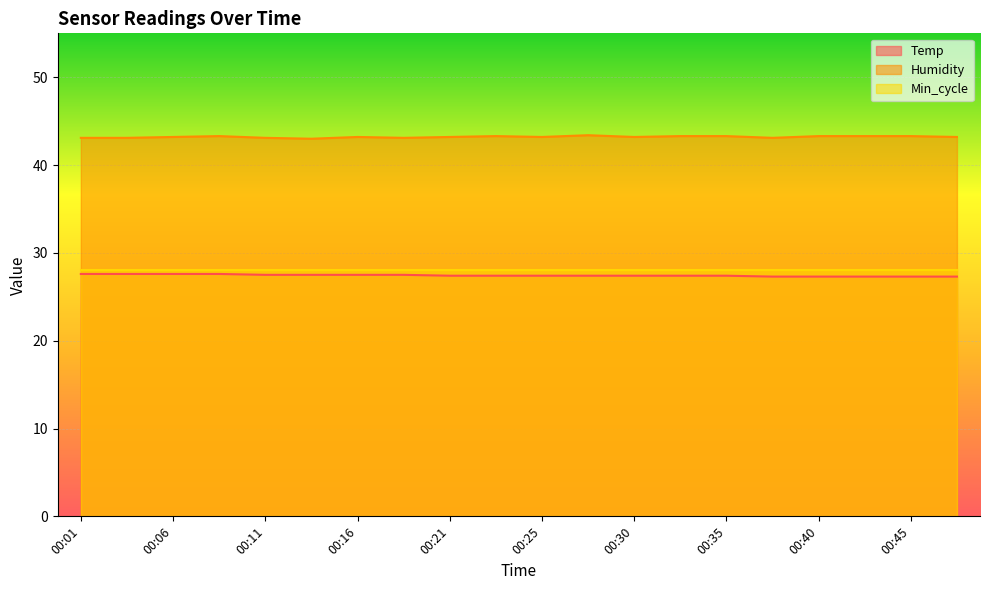

Reading left to right, list all the values displayed in this chart.

Temp: 27.6	27.6	27.6	27.6	27.5	27.5	27.5	27.5	27.4	27.4	27.4	27.4	27.4	27.4	27.4	27.3	27.3	27.3	27.3	27.3
Humidity: 43.1	43.1	43.2	43.3	43.1	43.0	43.2	43.1	43.2	43.3	43.2	43.4	43.2	43.3	43.3	43.1	43.3	43.3	43.3	43.2